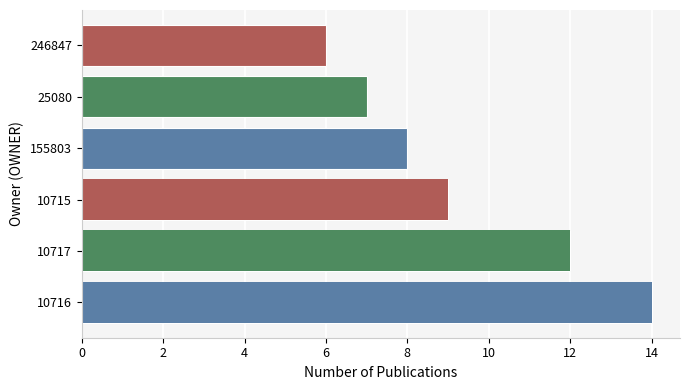

What is the value of the 6th bar from the left?

6